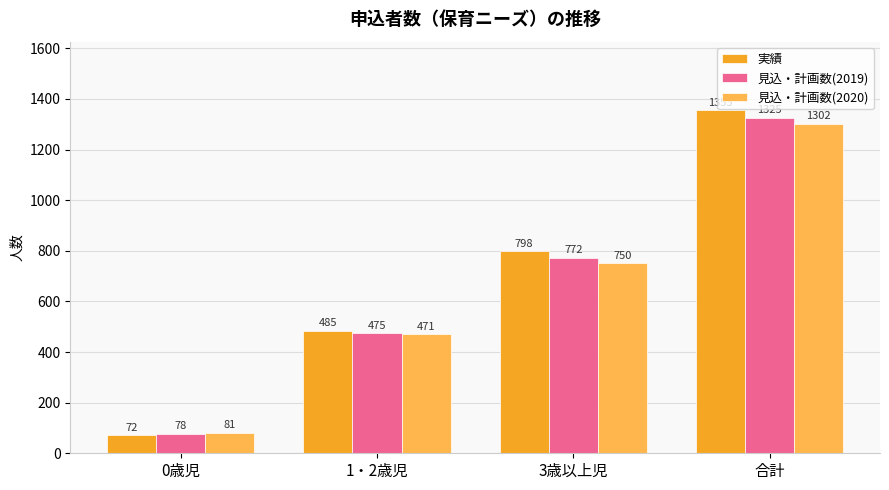

Reading left to right, transcribe all the data shown in this chart.

実績: 72	485	798	1355
見込・計画数(2019): 78	475	772	1325
見込・計画数(2020): 81	471	750	1302